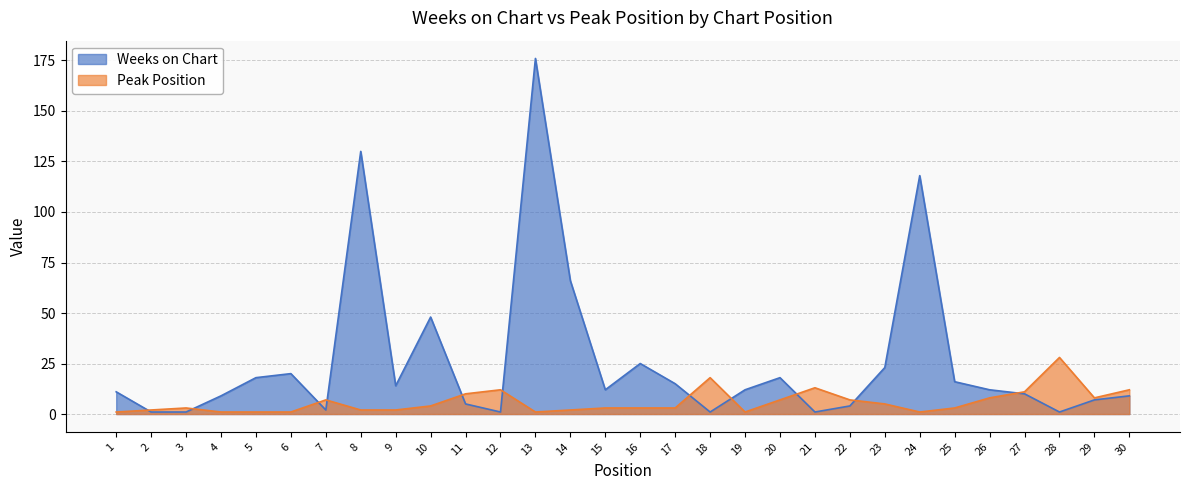

Reading left to right, extract all data points from this chart.

Weeks on Chart: 1=11	2=1	3=1	4=9	5=18	6=20	7=2	8=130	9=14	10=48	11=5	12=1	13=176	14=66	15=12	16=25	17=15	18=1	19=12	20=18	21=1	22=4	23=23	24=118	25=16	26=12	27=10	28=1	29=7	30=9
Peak Position: 1=1	2=2	3=3	4=1	5=1	6=1	7=7	8=2	9=2	10=4	11=10	12=12	13=1	14=2	15=3	16=3	17=3	18=18	19=1	20=7	21=13	22=7	23=5	24=1	25=3	26=8	27=11	28=28	29=8	30=12